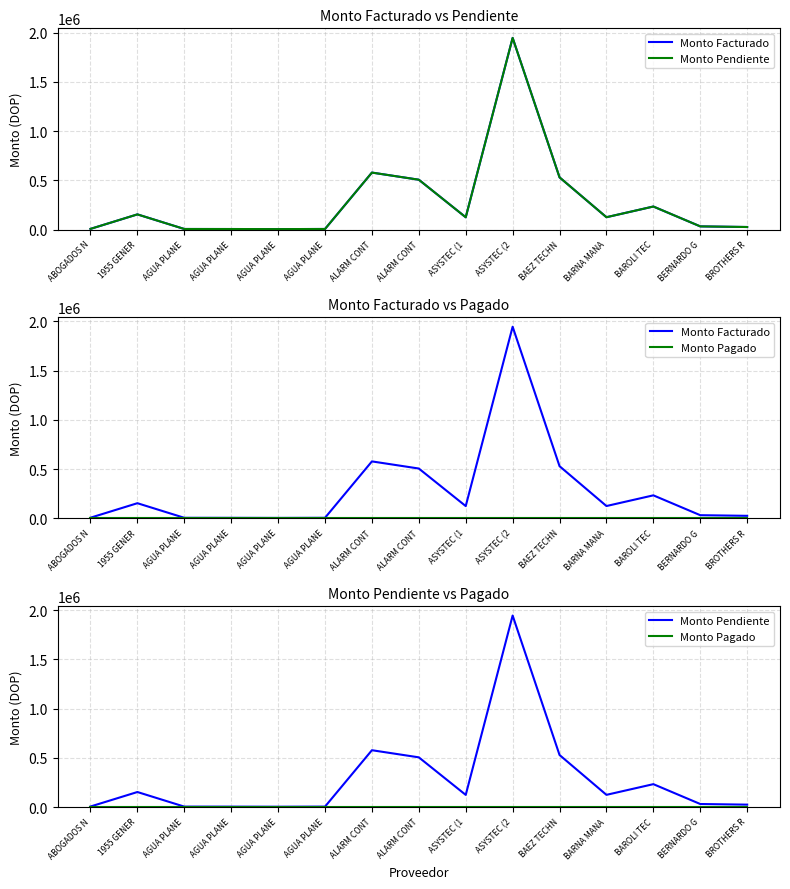

How many lines are shown in the chart?

3